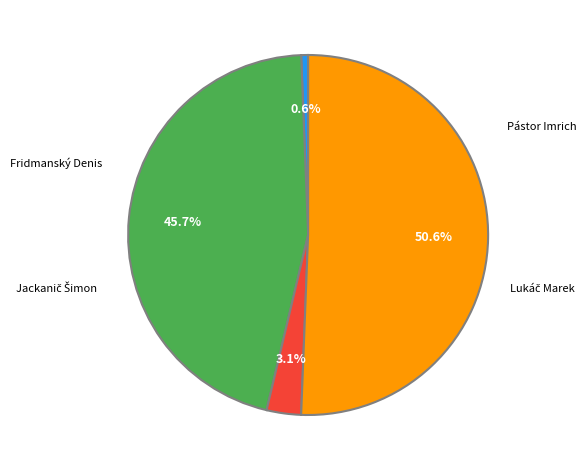

Is there a majority slice in this chart?

Yes